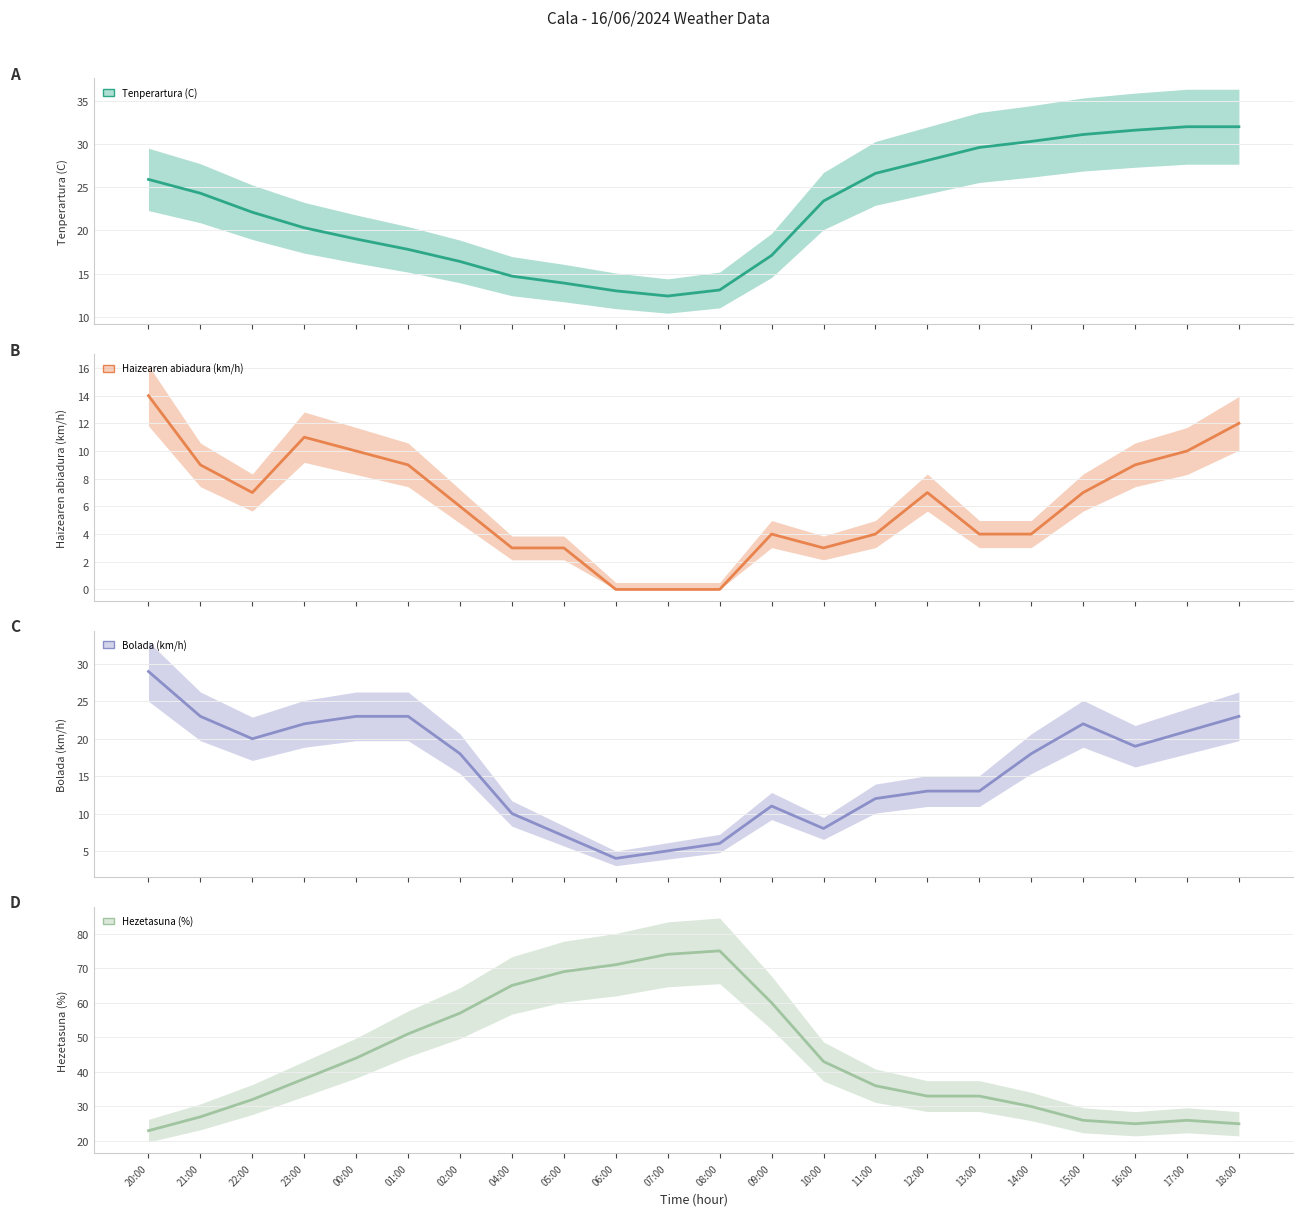

Where does the Tenperartura (C) series first go above 23?

20:00